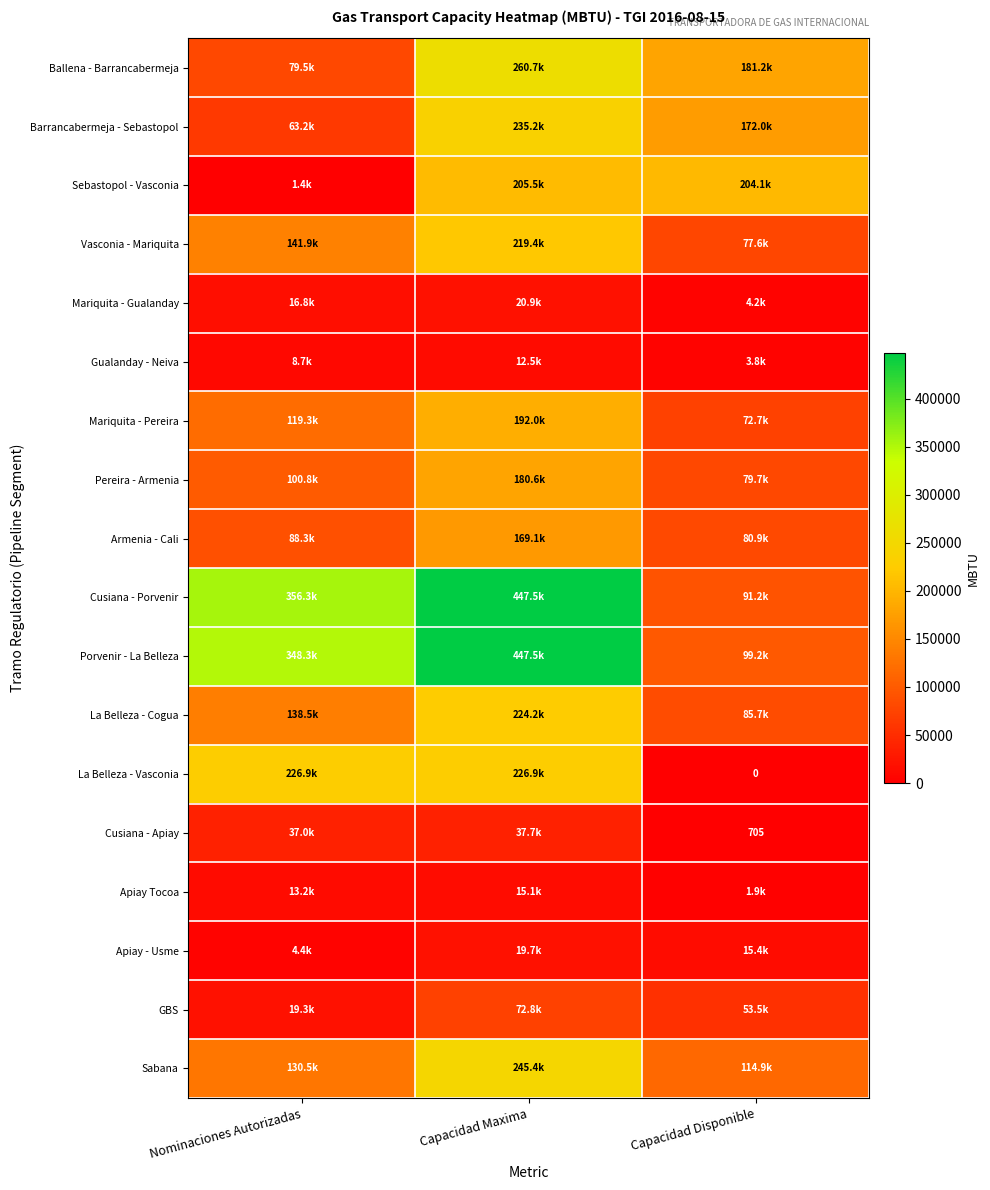

At how many categories does at least one series exceed 442011?

1